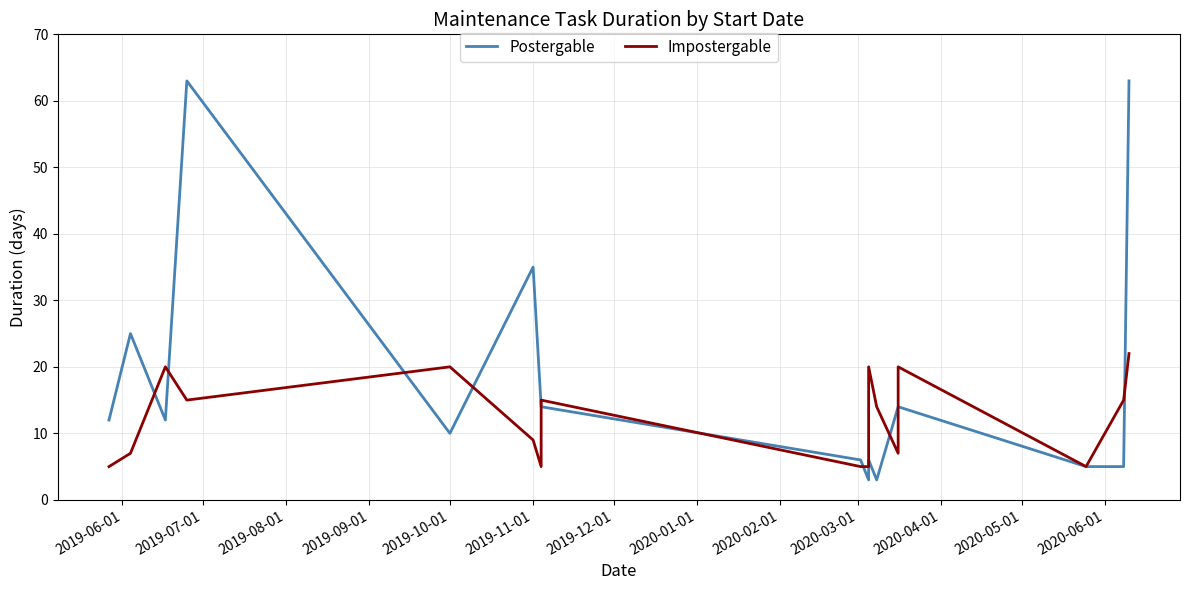

What is the difference between the maximum and minimum values in the Postergable series?

60